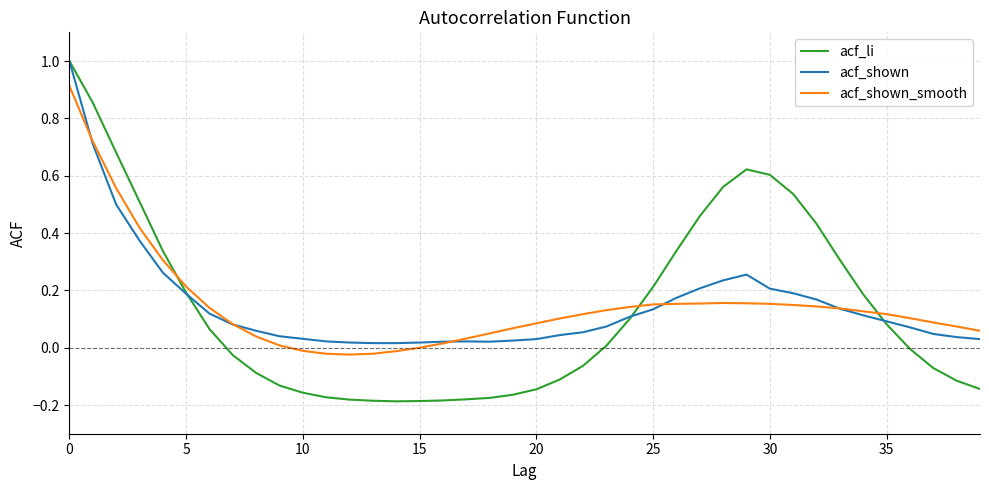

Which series has the largest range (max minus min)?

acf_li